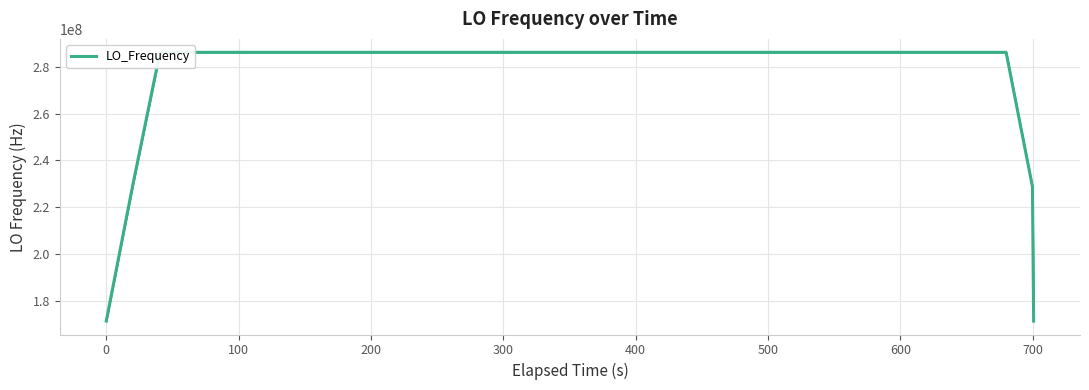

Does the chart have visible grid lines?

Yes